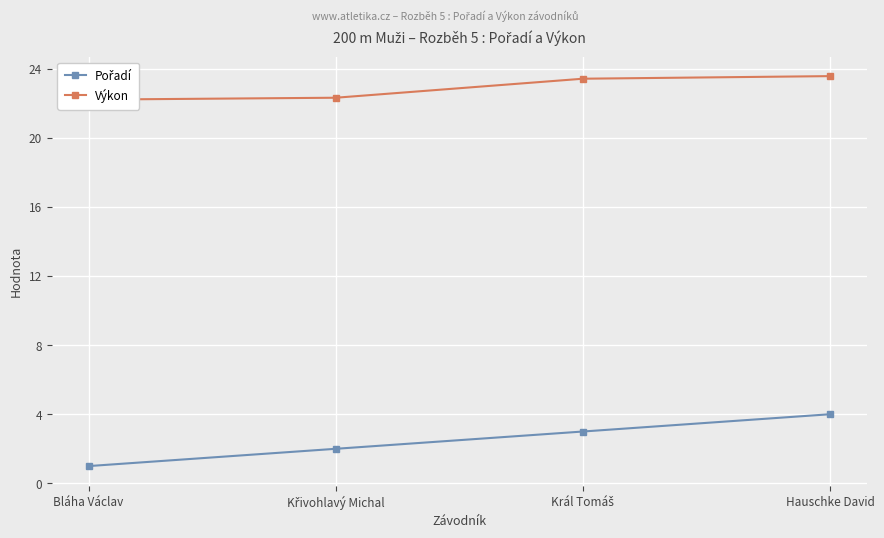

What is the difference between the maximum and minimum values in the Pořadí series?

3.0